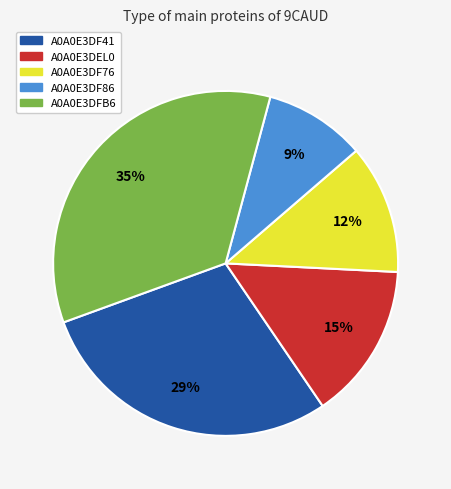

Rank the categories by value from lowest to highest.

A0A0E3DF86, A0A0E3DF76, A0A0E3DEL0, A0A0E3DF41, A0A0E3DFB6